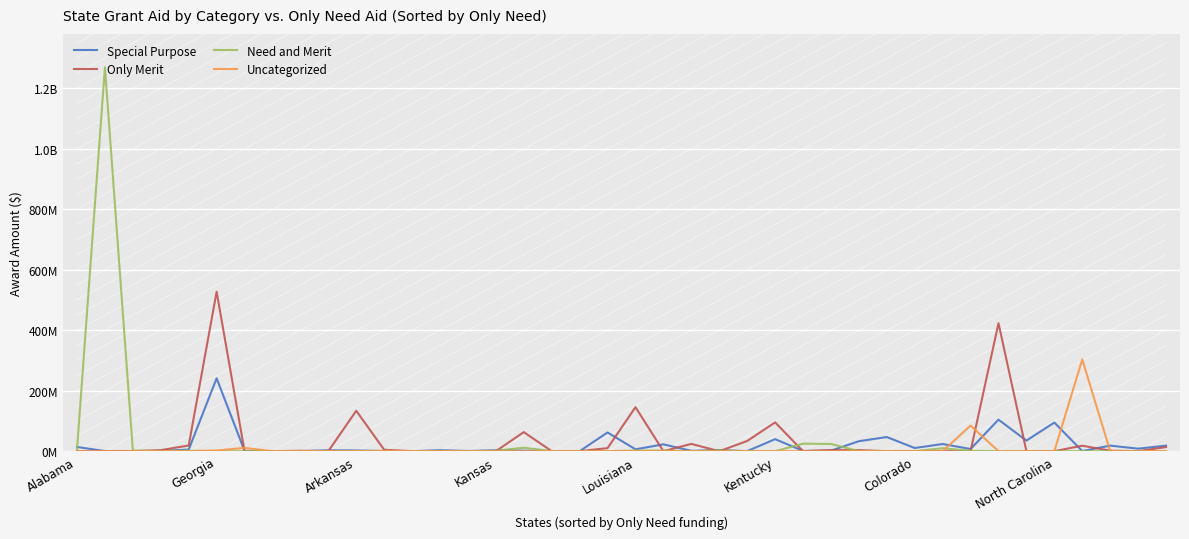

Does the chart display data point markers on the line(s)?

No